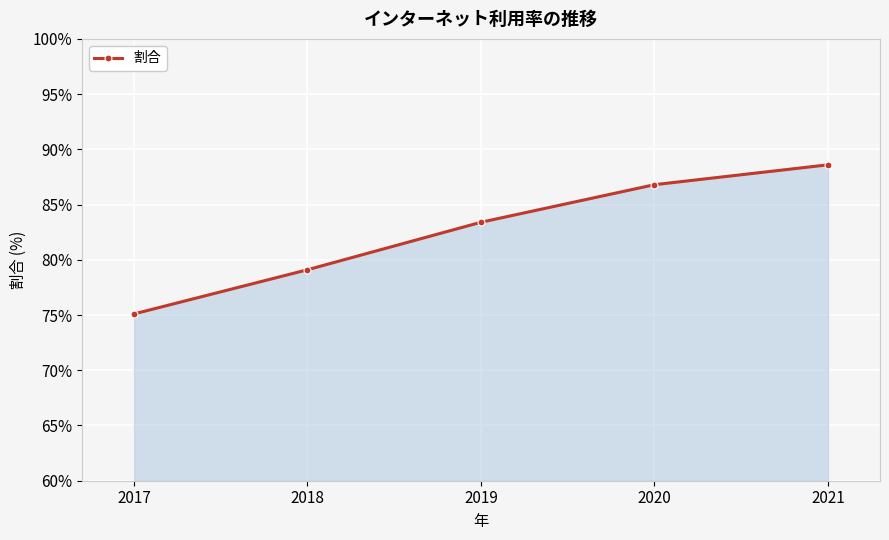

How many data points are above 83?

3